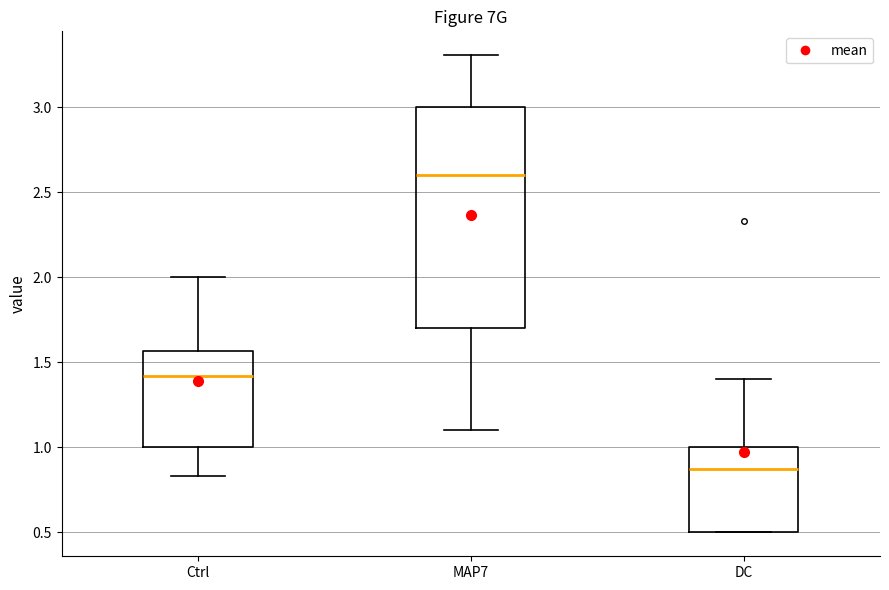

Comparing the boxes themselves (not the whiskers), which one is the tallest?

MAP7